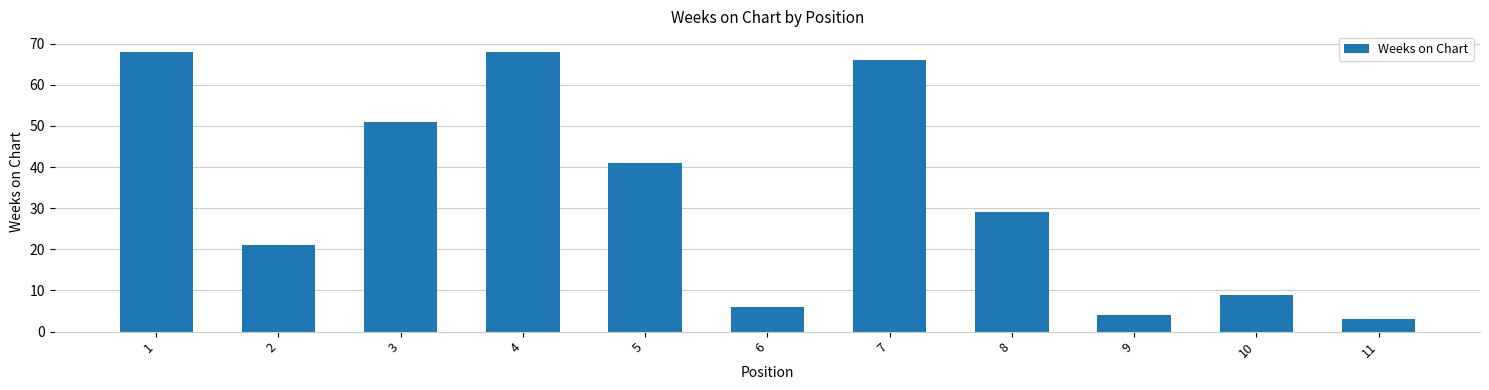

What value does the data have at 8, to the nearest 5?

30